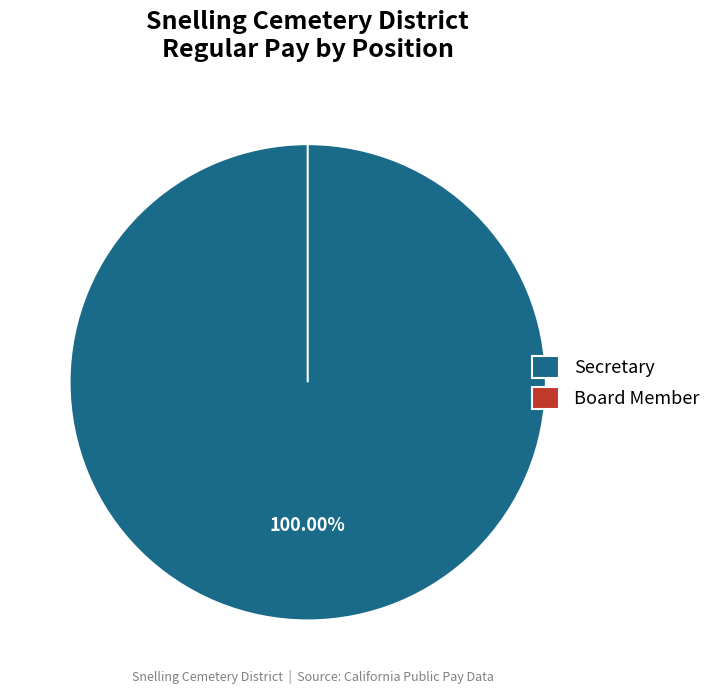

What is the smallest slice in the pie chart?

Board Member